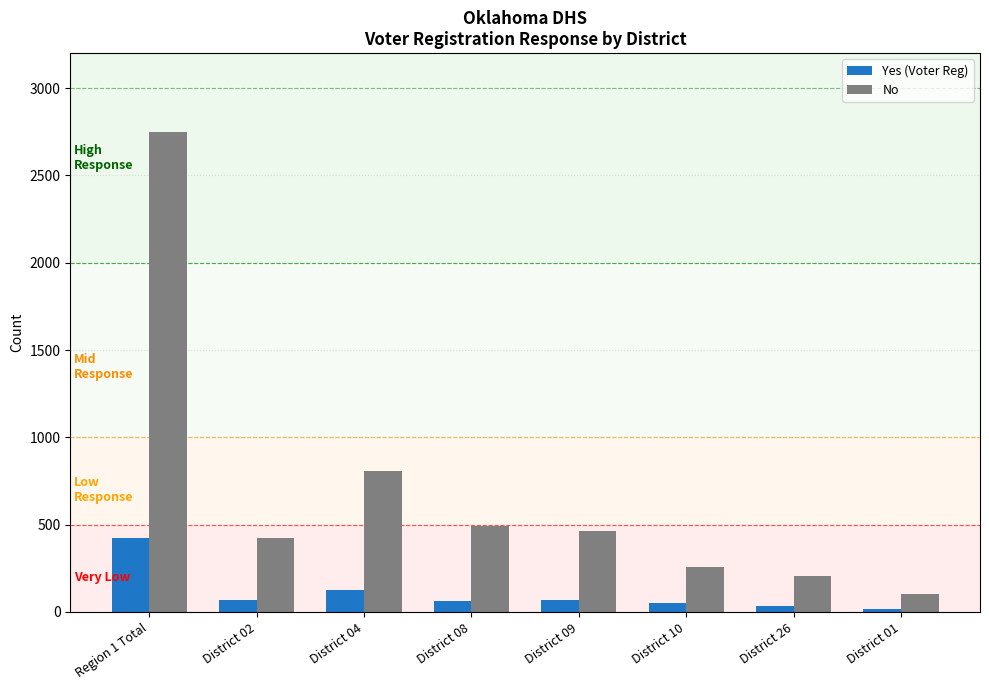

How many categories are shown in the chart?

8